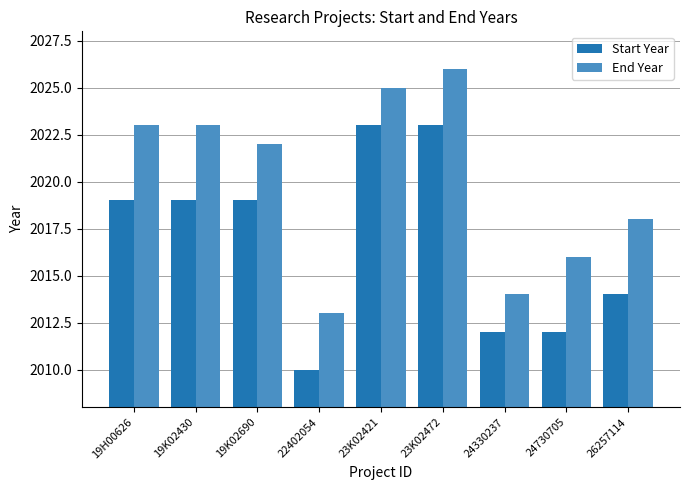

At 22402054, list the series in order from smallest to largest.

Start Year, End Year